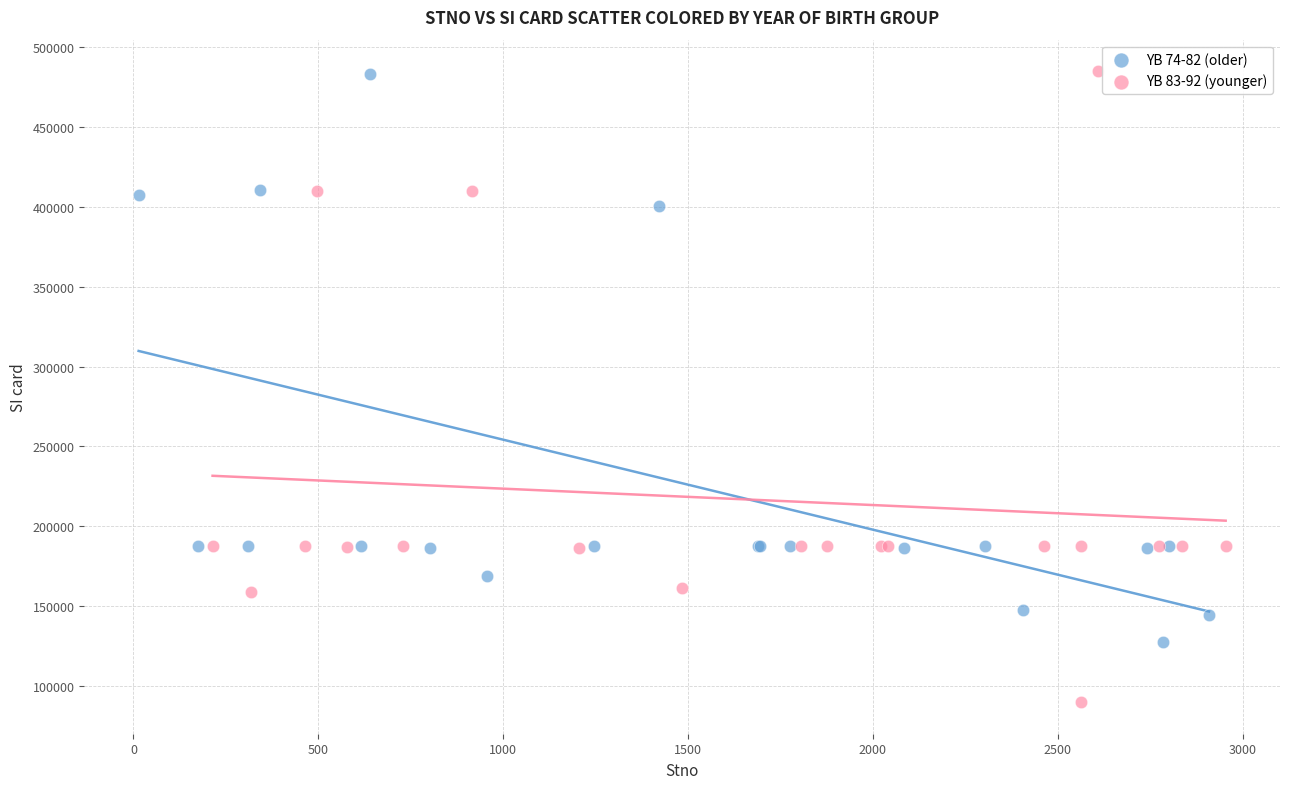

Which series has the widest spread of Y values?

YB 83-92 (younger)